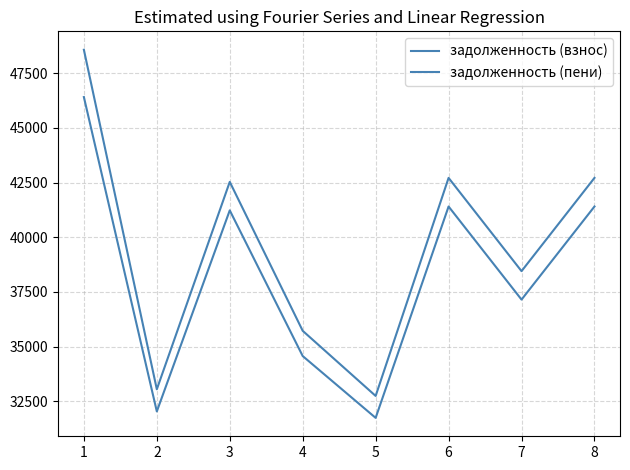

Is this an area chart (filled region under the line)?

No